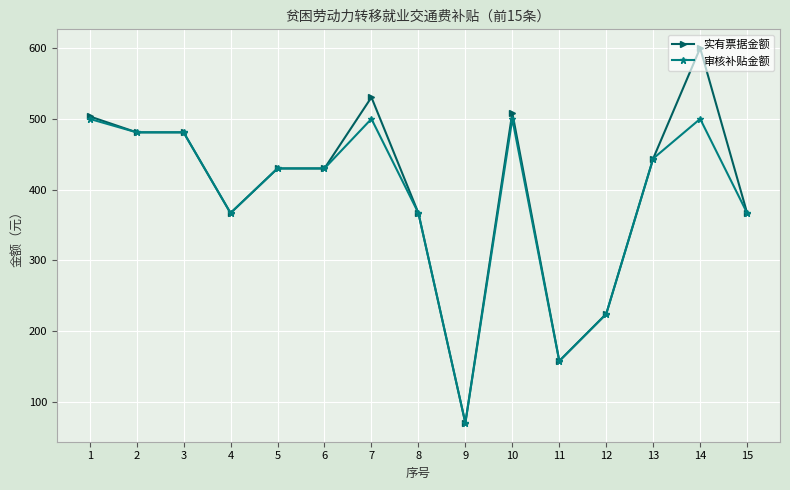

True or false: 实有票据金额 has more than 1 interior local peaks.

True